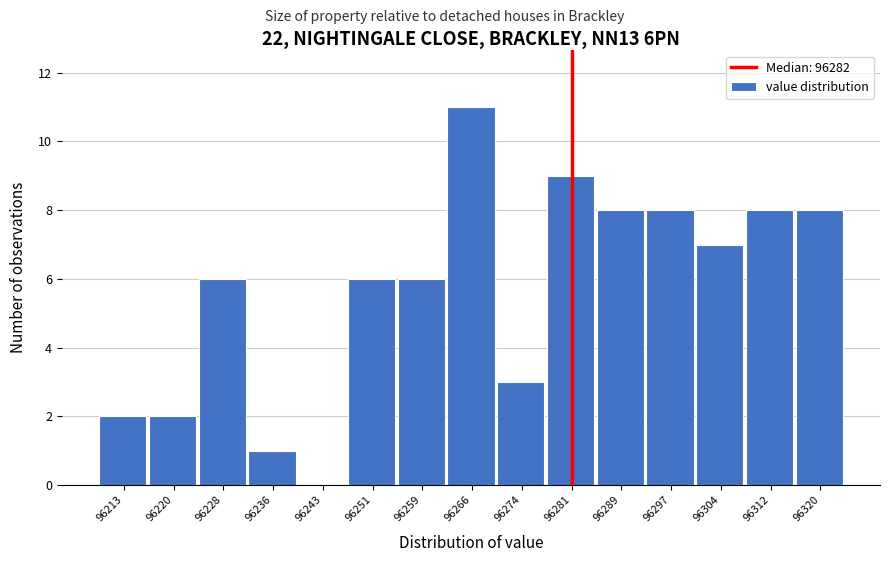

Over which range of the x-axis is the bar tallest?

96263 to 96271